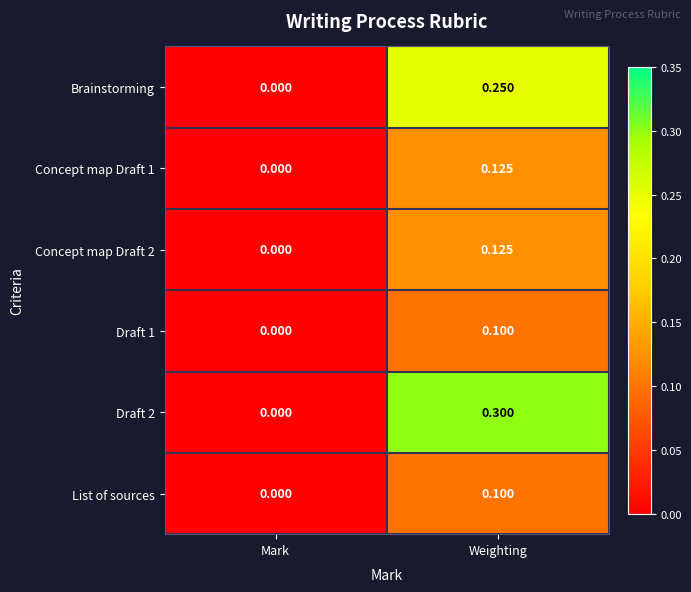

Which series has the largest range (max minus min)?

Draft 2